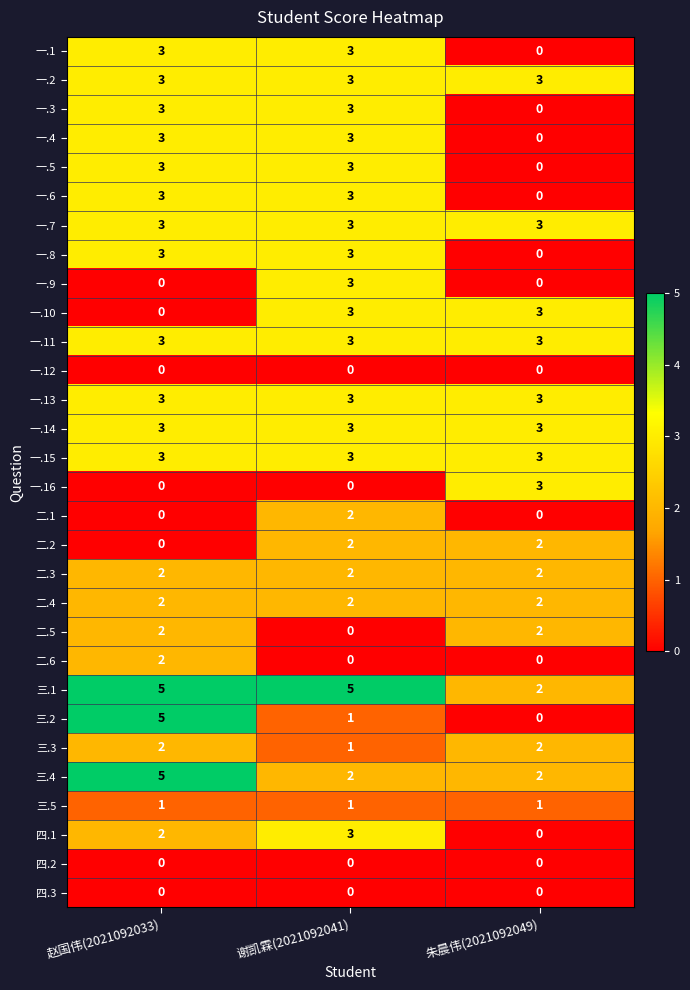

What is the spread (max minus min) of values at 谢凯霖(2021092041)?

5